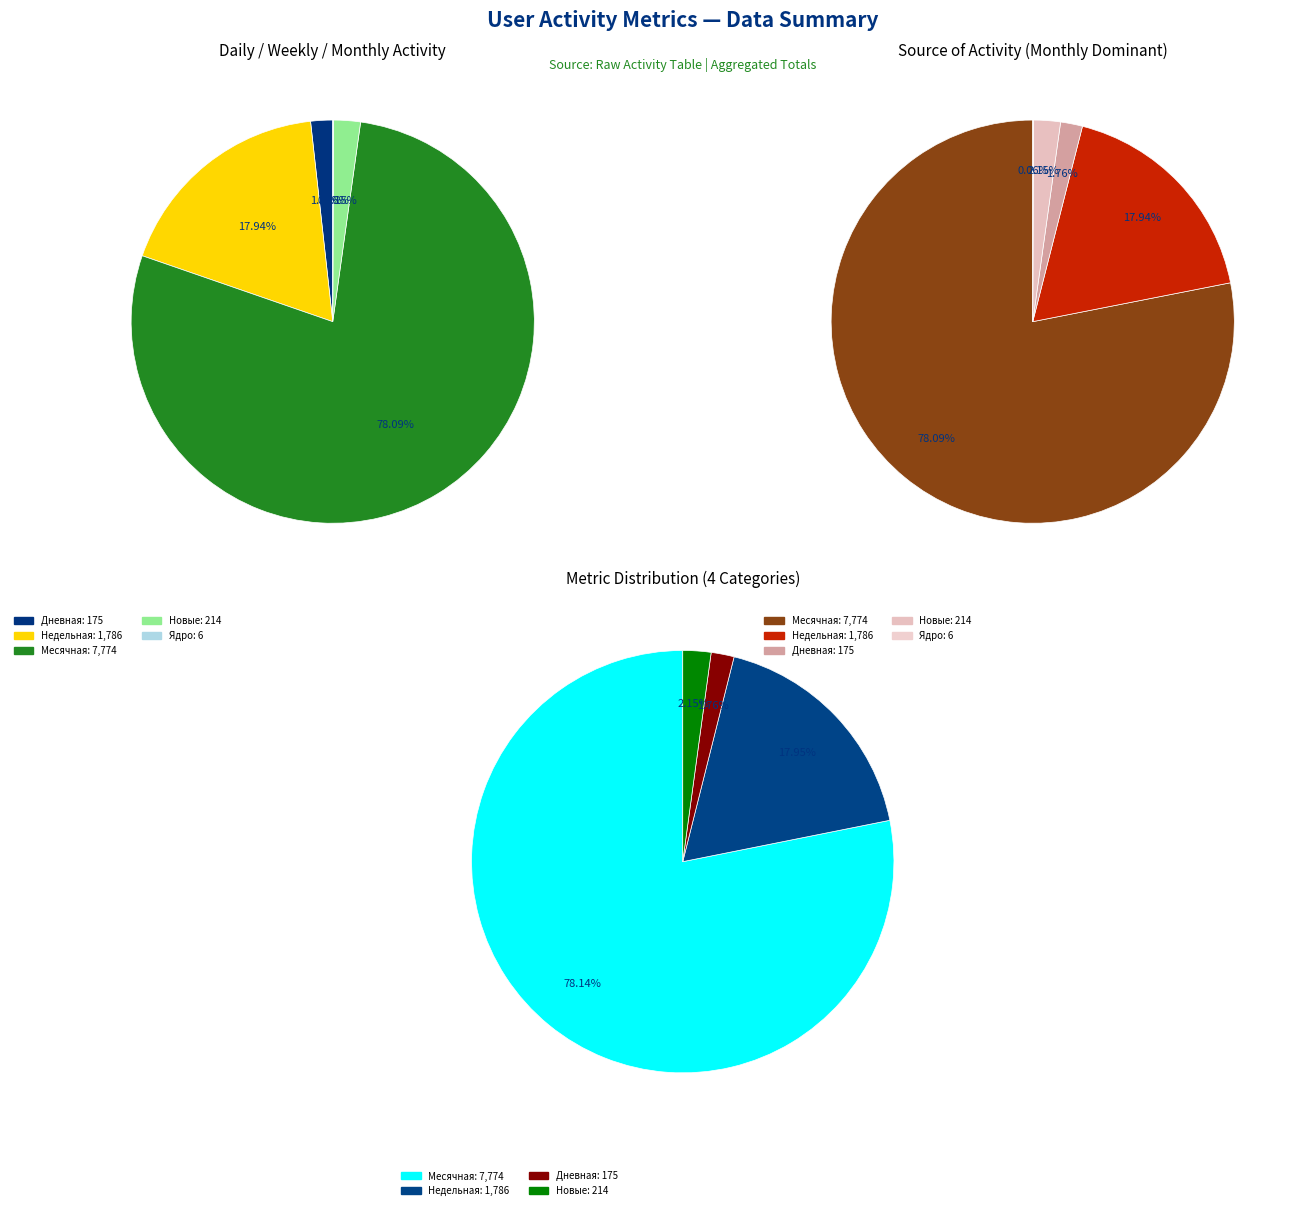

The 5 slice represents 1% of the pie. True or false?

False